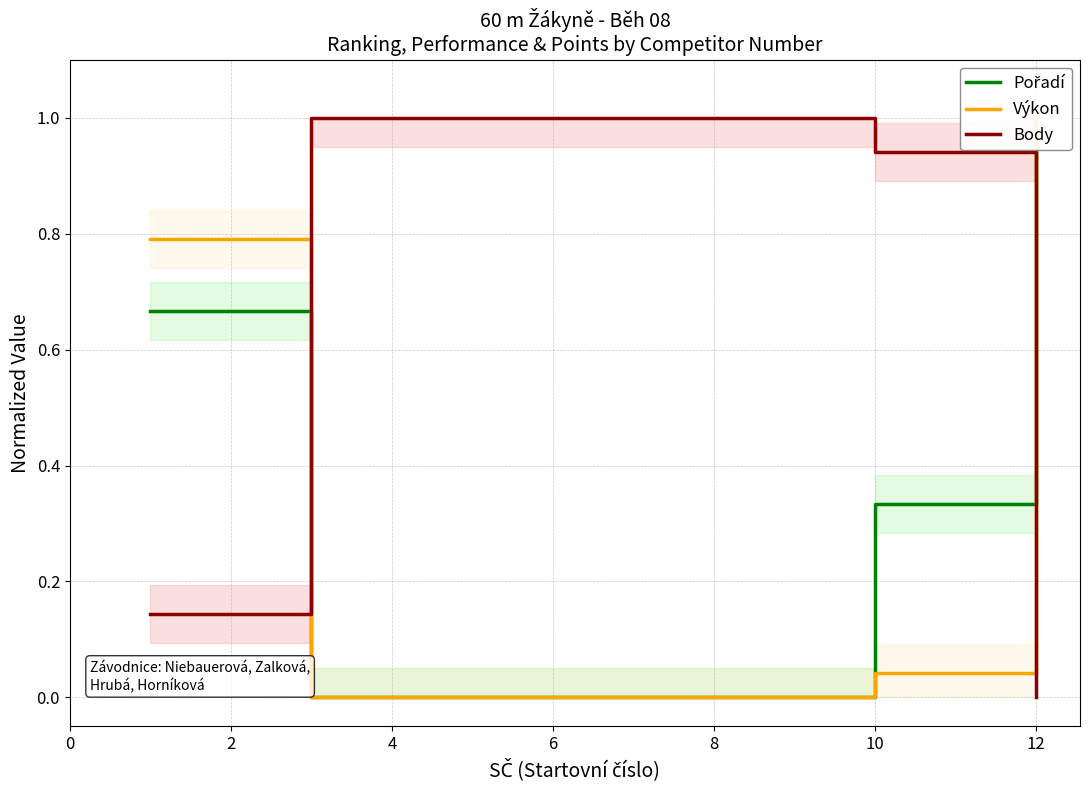

What is the average value of the Body series?

0.5